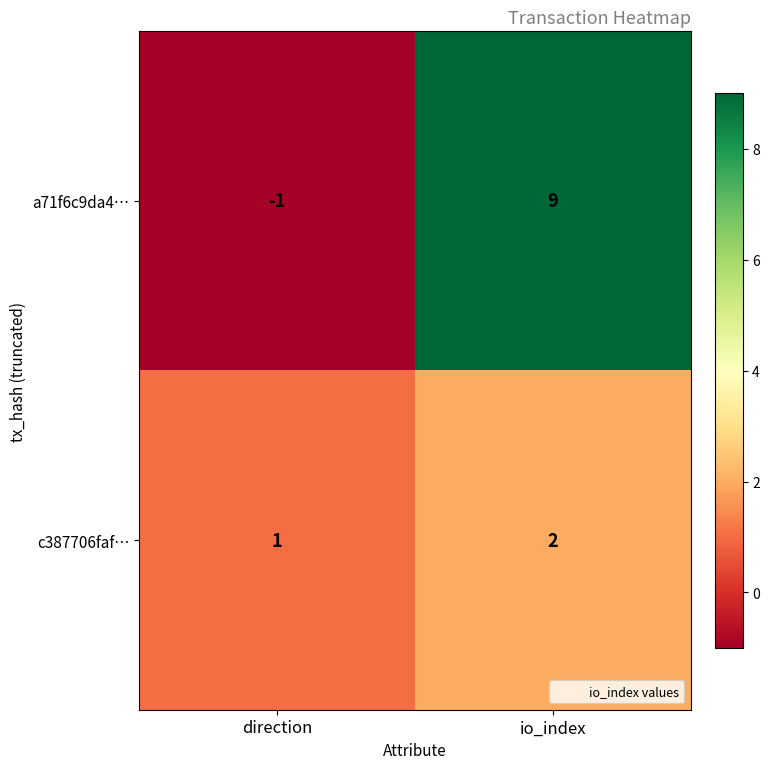

Which category has the lowest value across all series?

direction